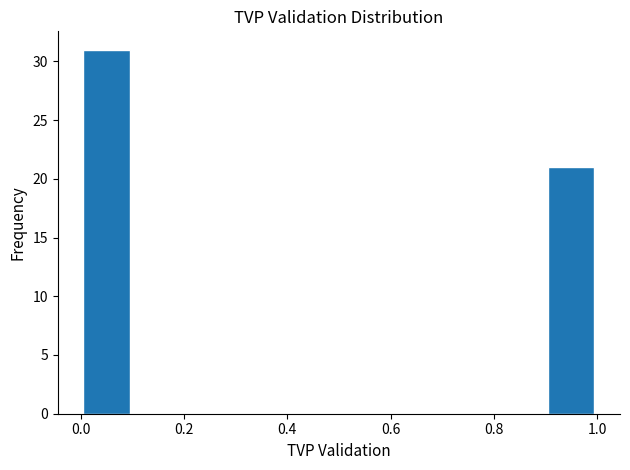

Reading left to right, list every bar in this chart as the range it spans on the x-axis followed by its height. The values are not printed on the chart, so give them approximately, as read against the axis.

0.0 to 0.1: 31
0.1 to 0.2: 0
0.2 to 0.3: 0
0.3 to 0.4: 0
0.4 to 0.5: 0
0.5 to 0.6: 0
0.6 to 0.7: 0
0.7 to 0.8: 0
0.8 to 0.9: 0
0.9 to 1.0: 21